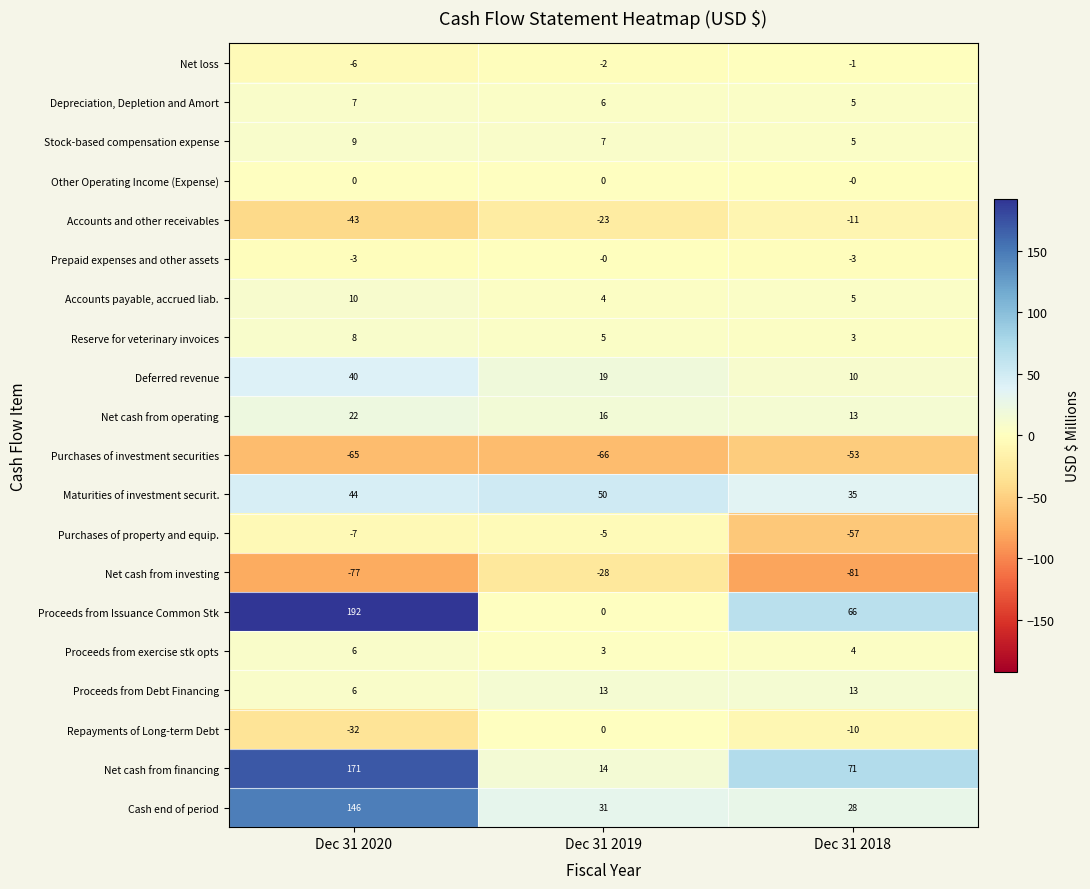

What is the average value of the Accounts payable, accrued liab. series?

6